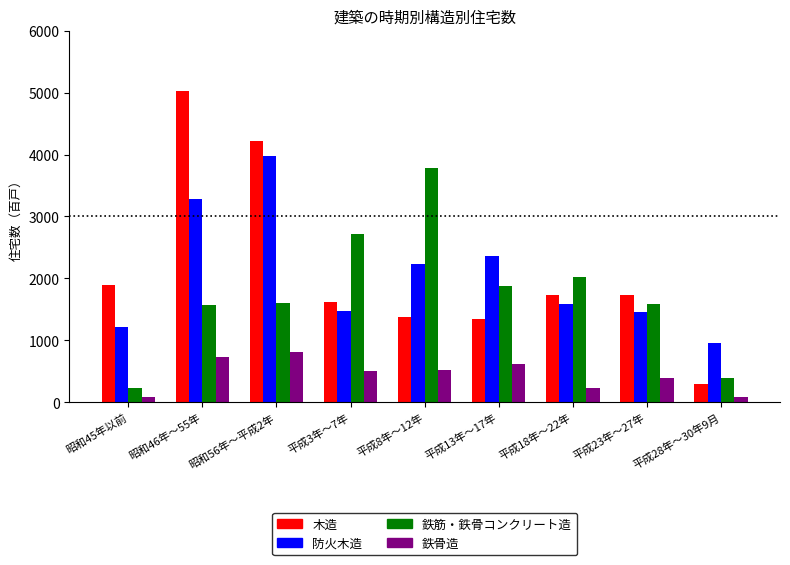

What position from the left is 平成8年～12年?

5